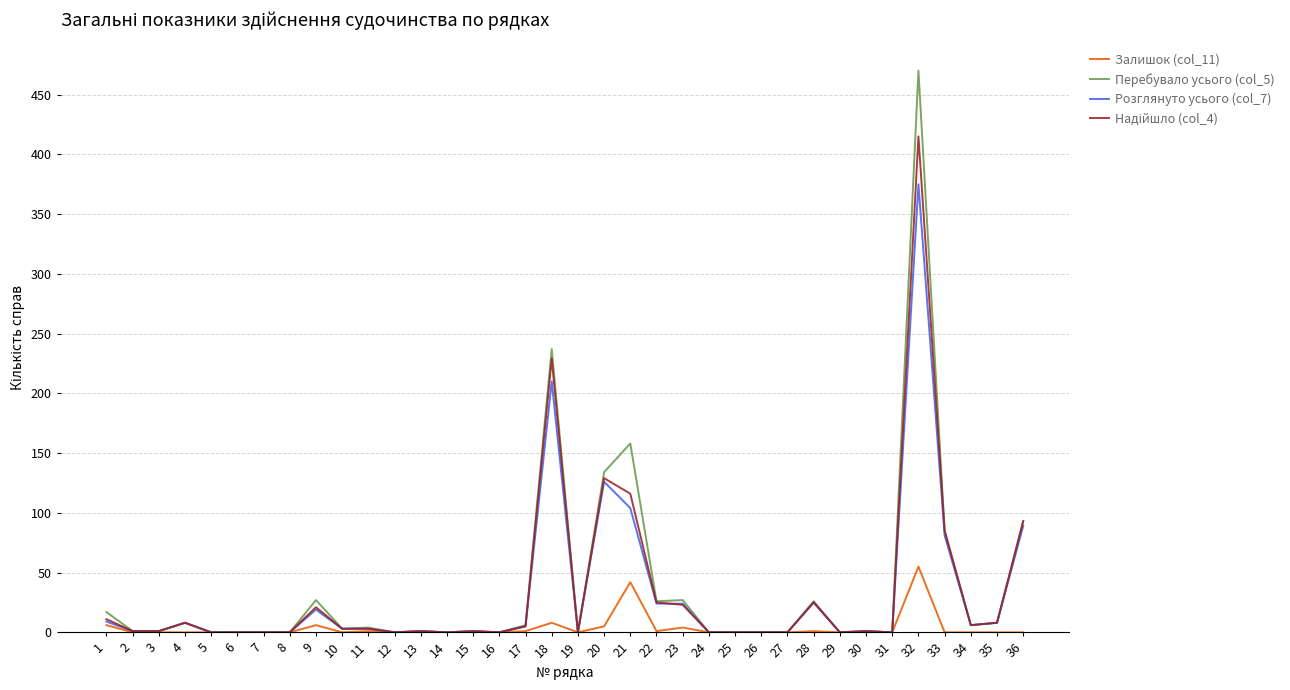

The Залишок (col_11) series shows 0 at 16. True or false?

True